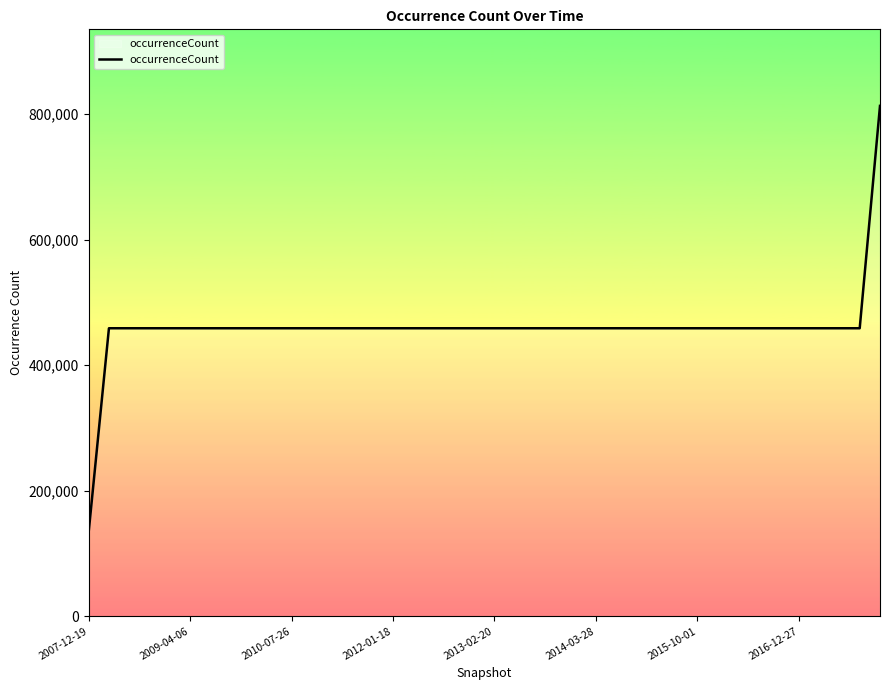

What is the greatest value displayed?

812980